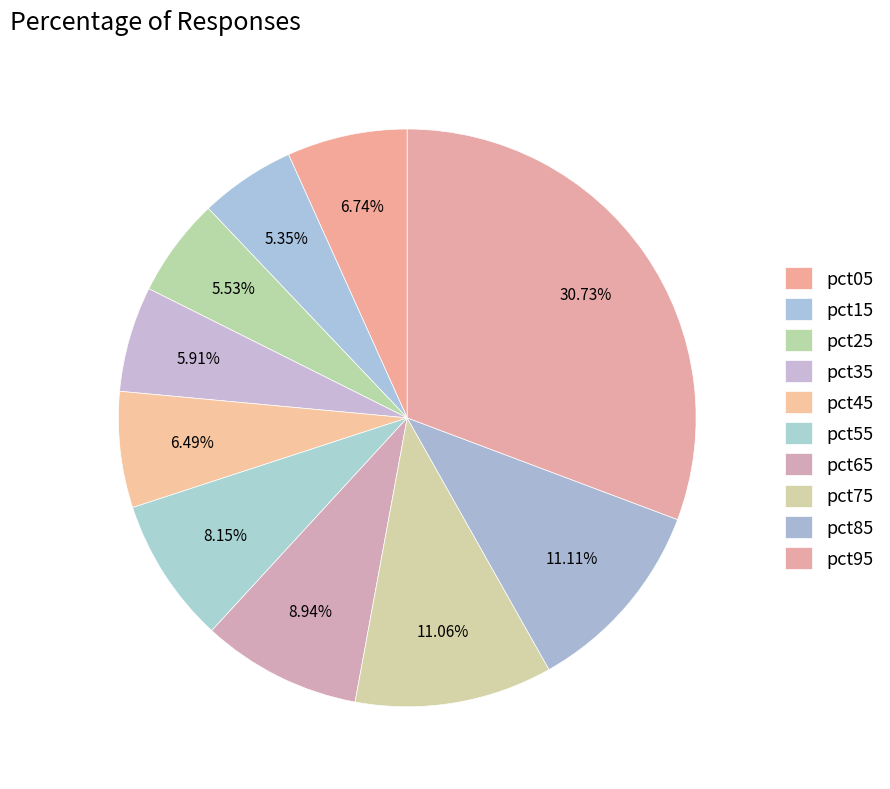

How many segments does this pie chart have?

10